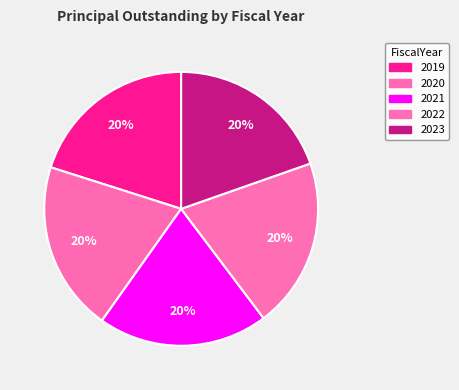

How many segments does this pie chart have?

5